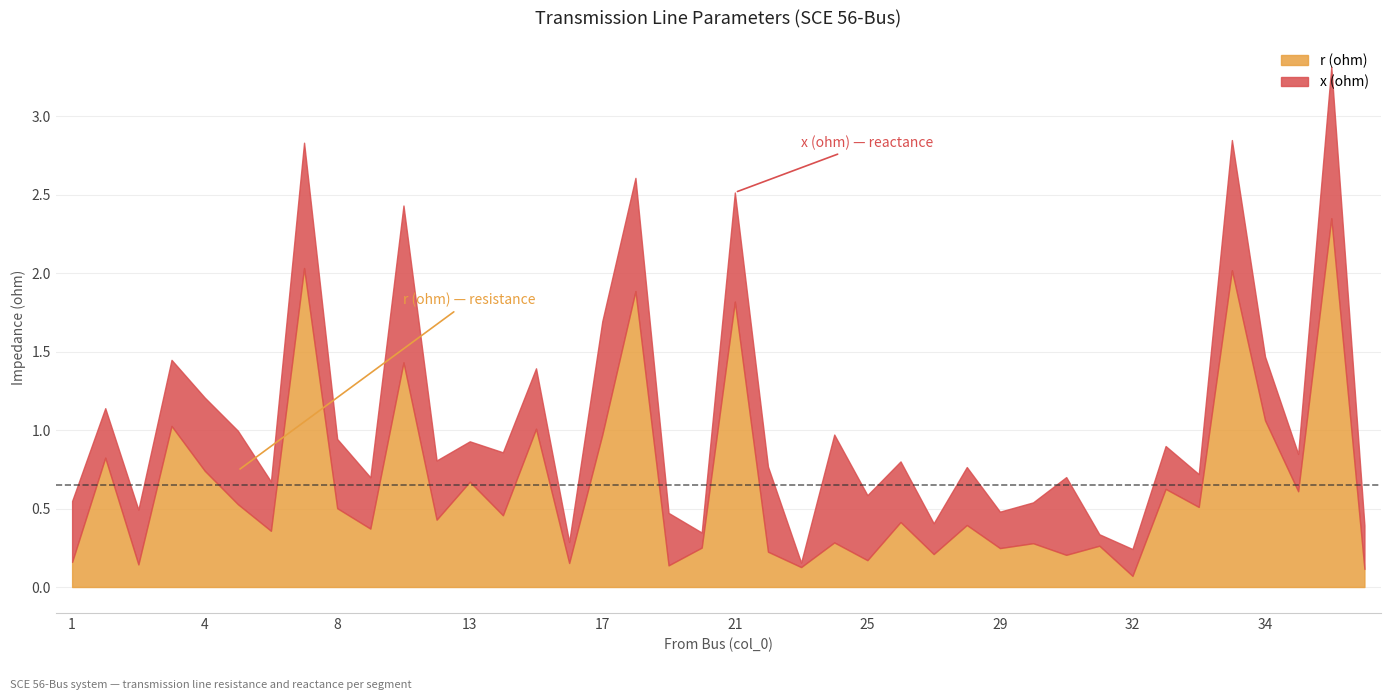

Which series ends up on top after the final intersection of r (ohm) and x (ohm)?

x (ohm)